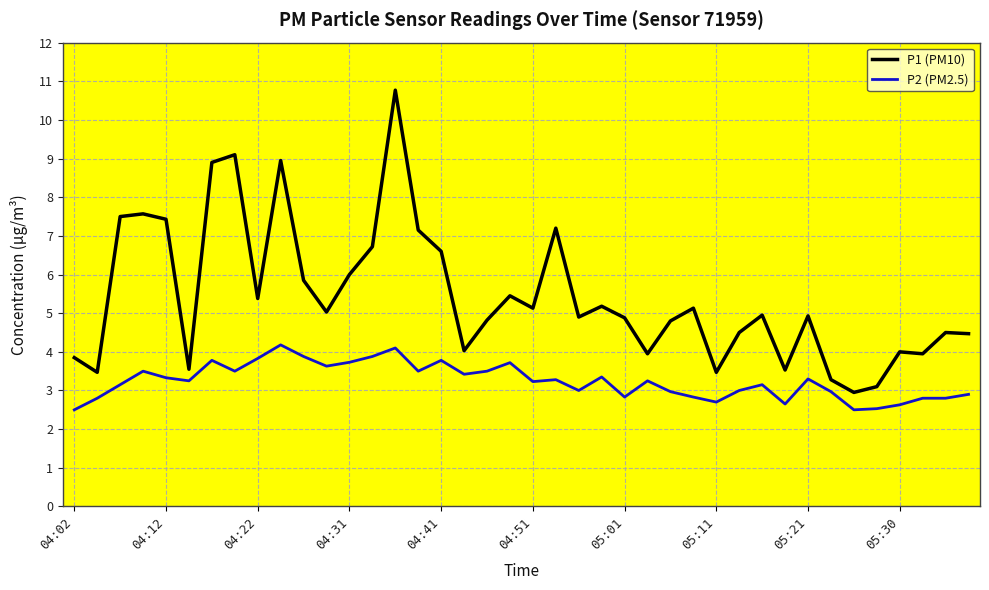

Which series has the widest spread of values?

P1 (PM10)